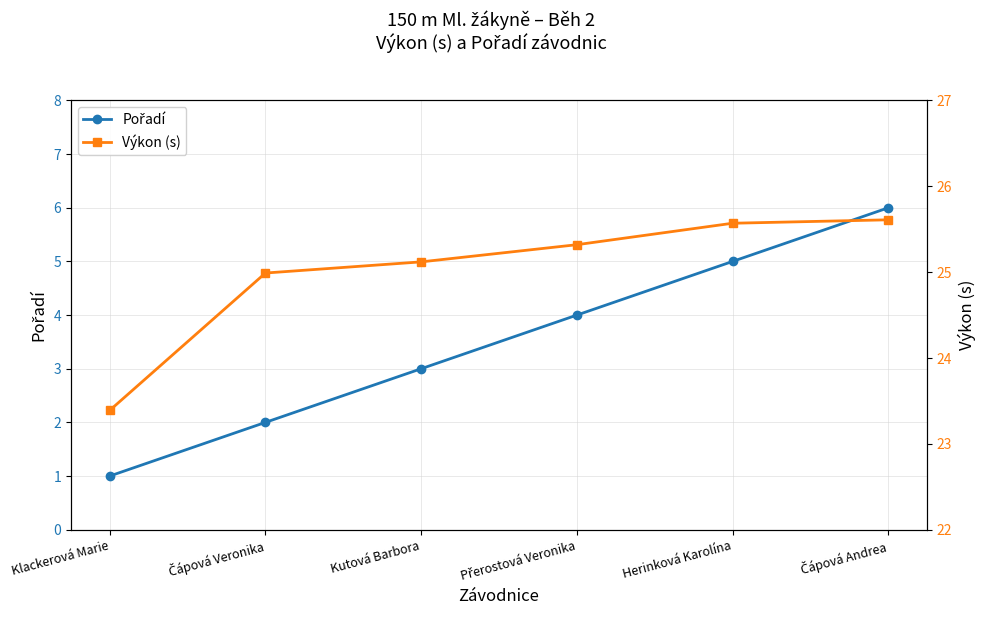

Where is Pořadí nearest to the value 3?

Kutová Barbora